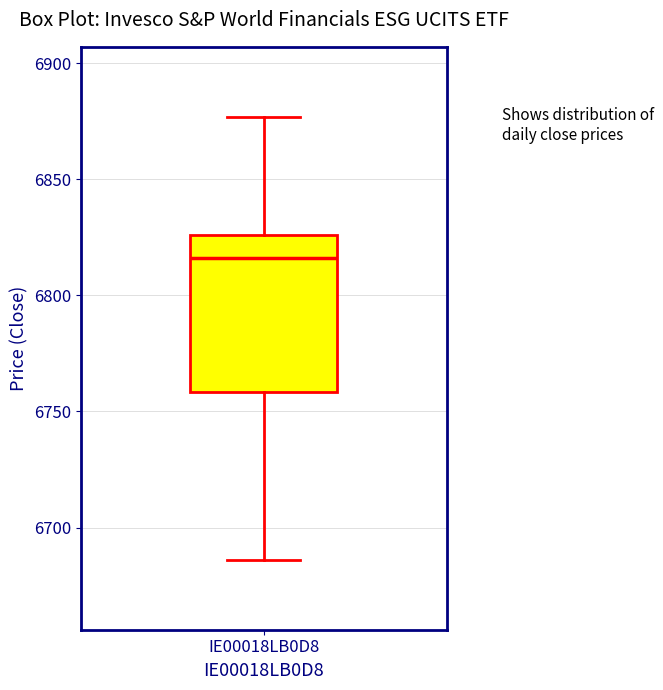

Where does the upper whisker of the box for IE00018LB0D8 end on the y-axis? The values are not printed on the chart, so give them approximately, as read against the axis.

6875